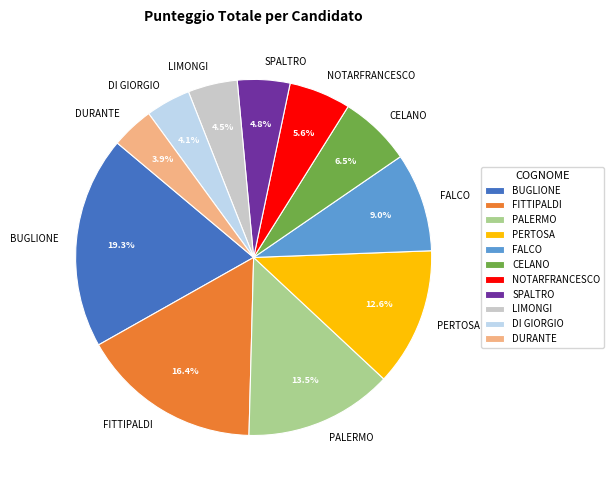

How many segments does this pie chart have?

11